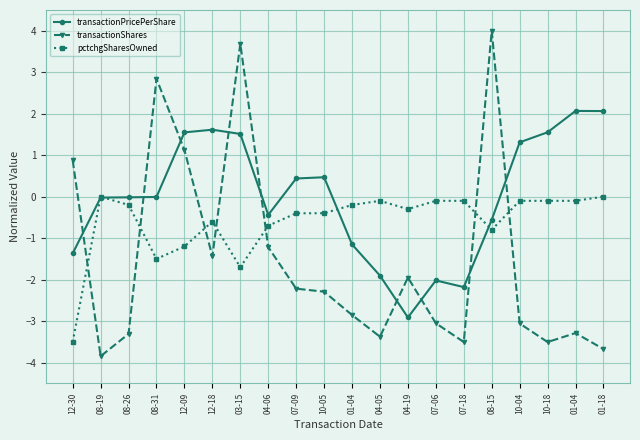

Which series has the largest range (max minus min)?

transactionShares